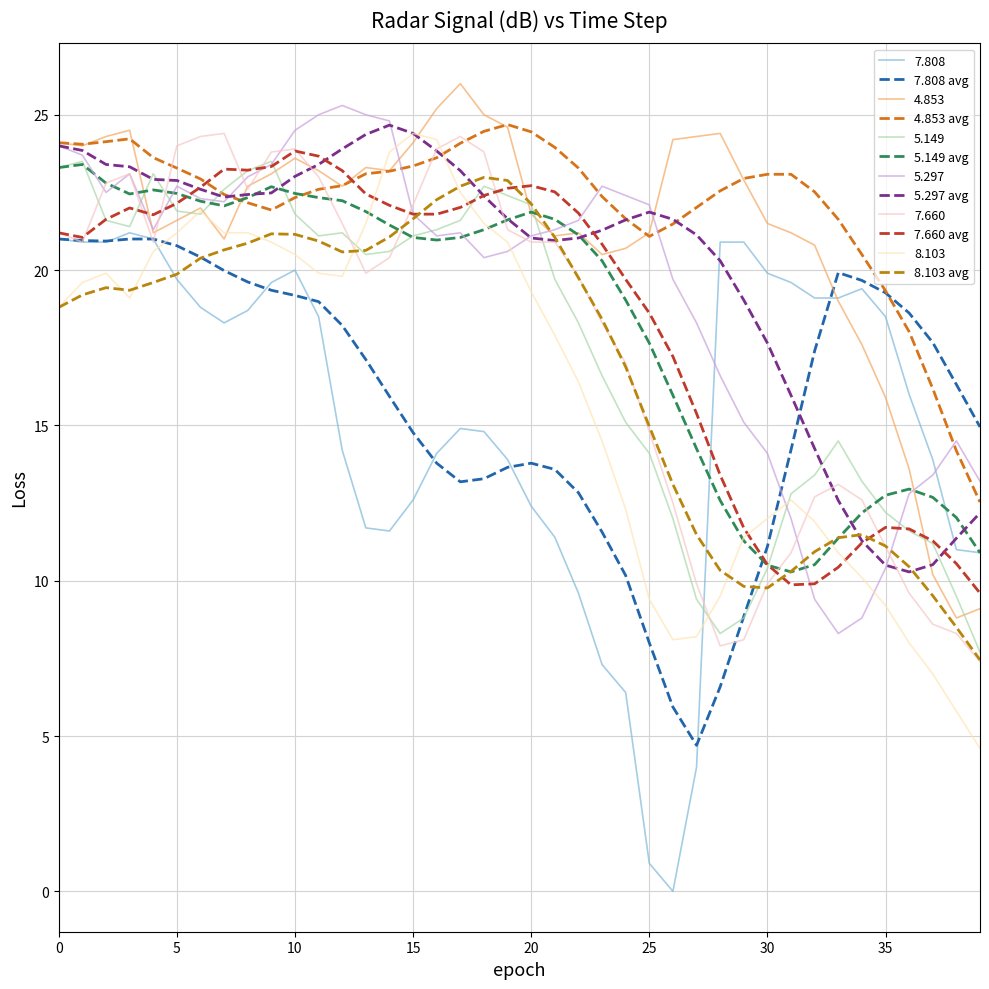

What are all the series names shown in the legend?

7.808, 7.808 avg, 4.853, 4.853 avg, 5.149, 5.149 avg, 5.297, 5.297 avg, 7.660, 7.660 avg, 8.103, 8.103 avg